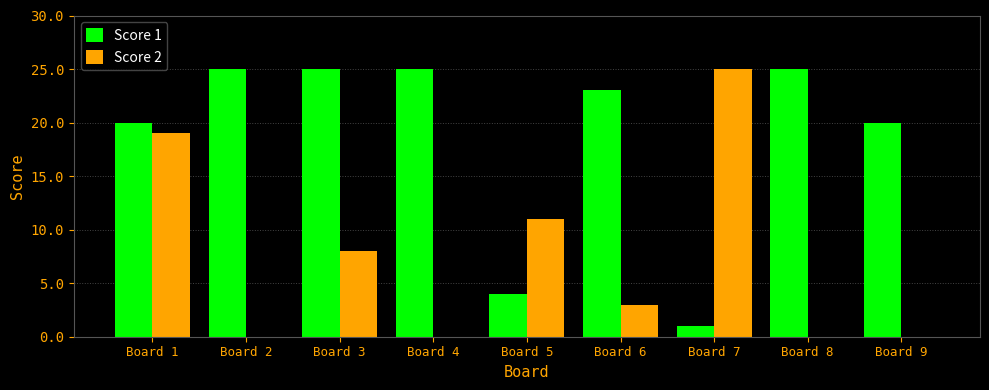

Does the chart contain stacked bars?

No